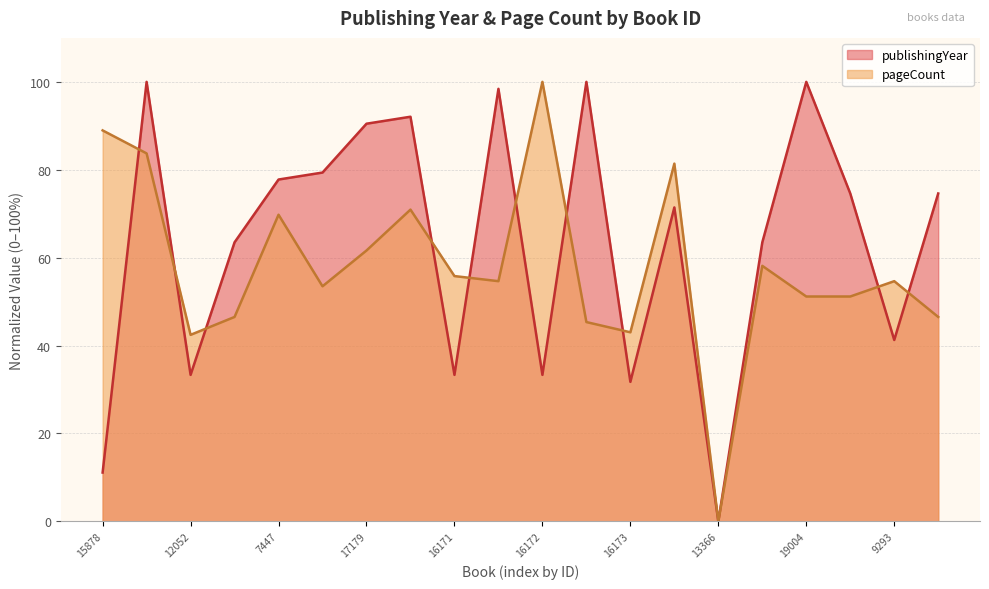

Reading left to right, list all the values displayed in this chart.

publishingYear: 11.1	100.0	33.3	63.5	77.8	79.4	90.5	92.1	33.3	98.4	33.3	100.0	31.7	71.4	0.0	63.5	100.0	74.6	41.3	74.6
pageCount: 89.0	83.7	42.4	46.5	69.8	53.5	61.6	70.9	55.8	54.7	100.0	45.3	43.0	81.4	0.0	58.1	51.2	51.2	54.7	46.5